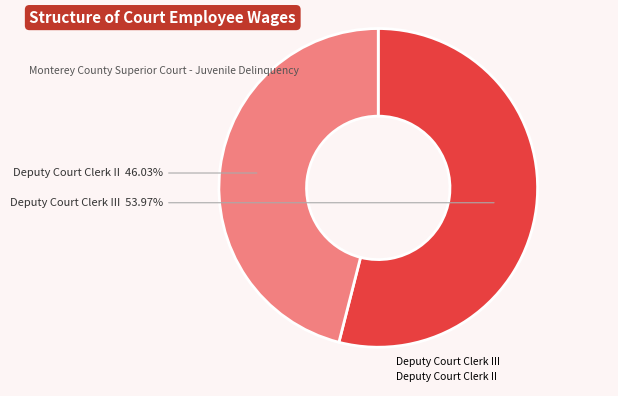

Is there a majority slice in this chart?

Yes